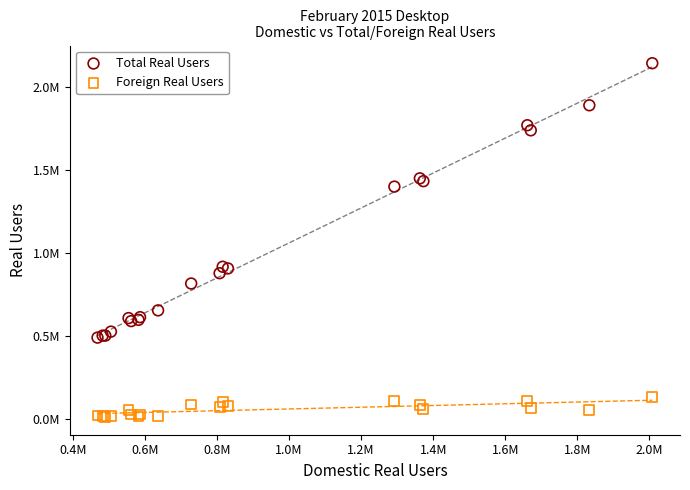

What are all the series names shown in the legend?

Total Real Users, Foreign Real Users